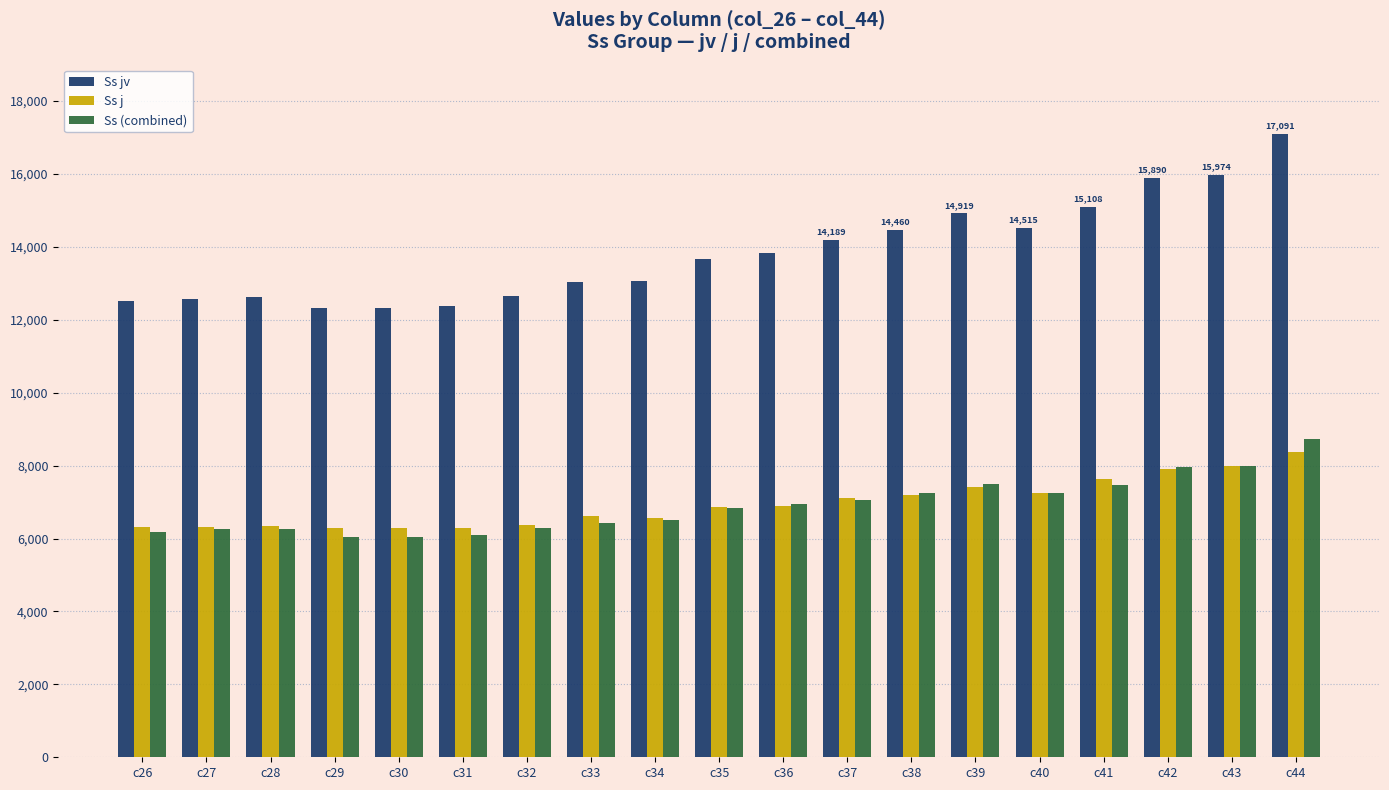

How many categories are shown in the chart?

19